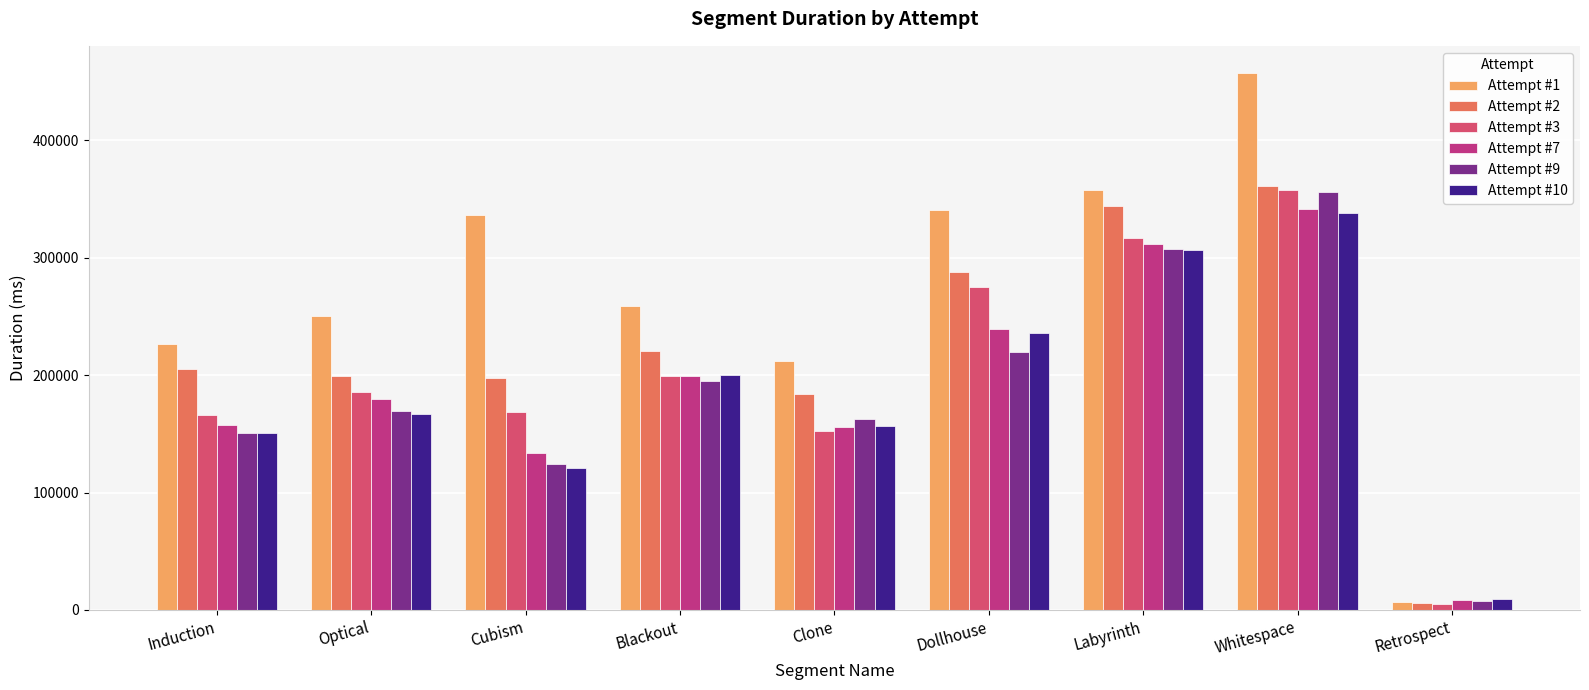

What is the spread (max minus min) of values at Optical?

83463